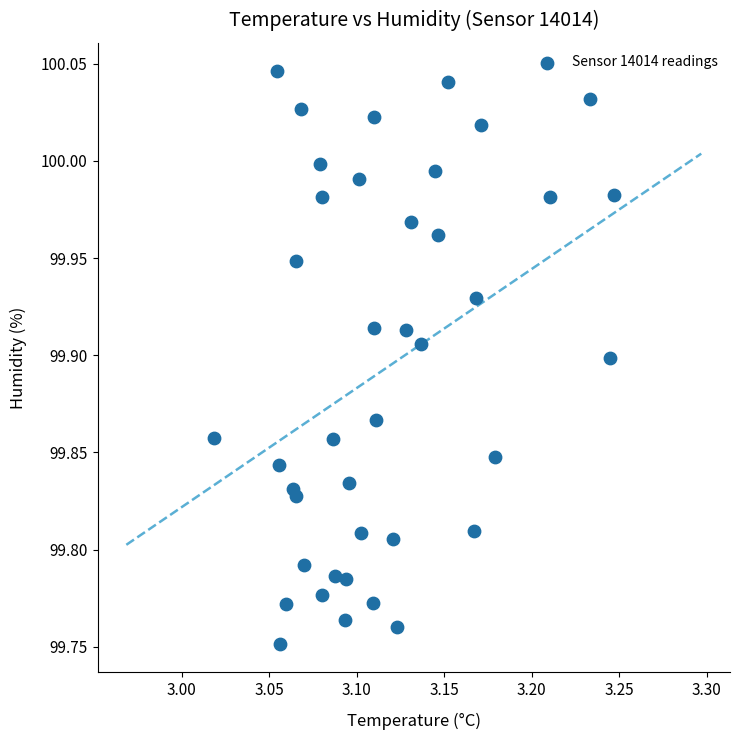

What is the range of Y values (max minus min)?

0.3